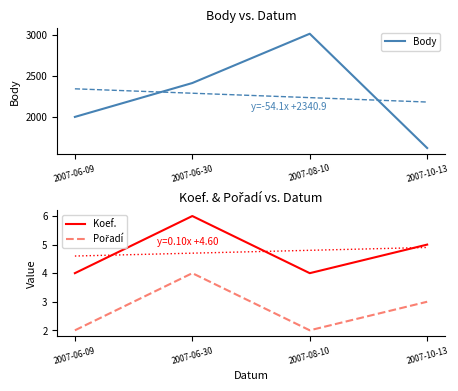

Which series has the largest range (max minus min)?

Body